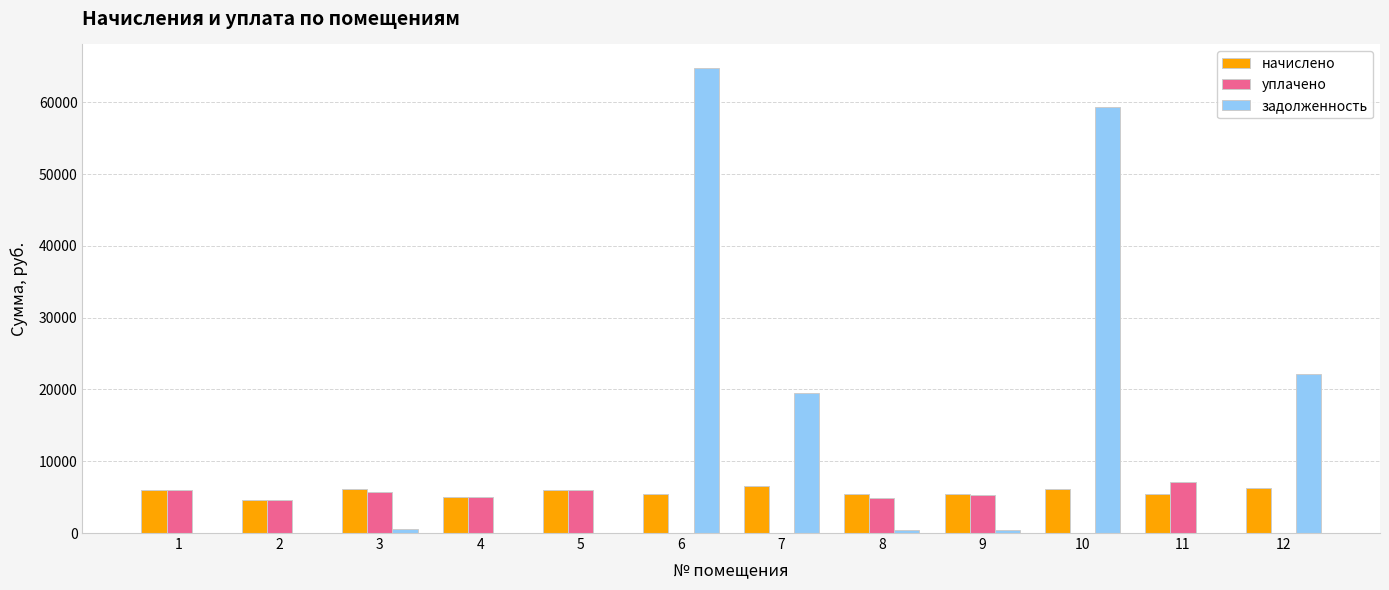

The value of уплачено at 10 is 0.0. True or false?

True